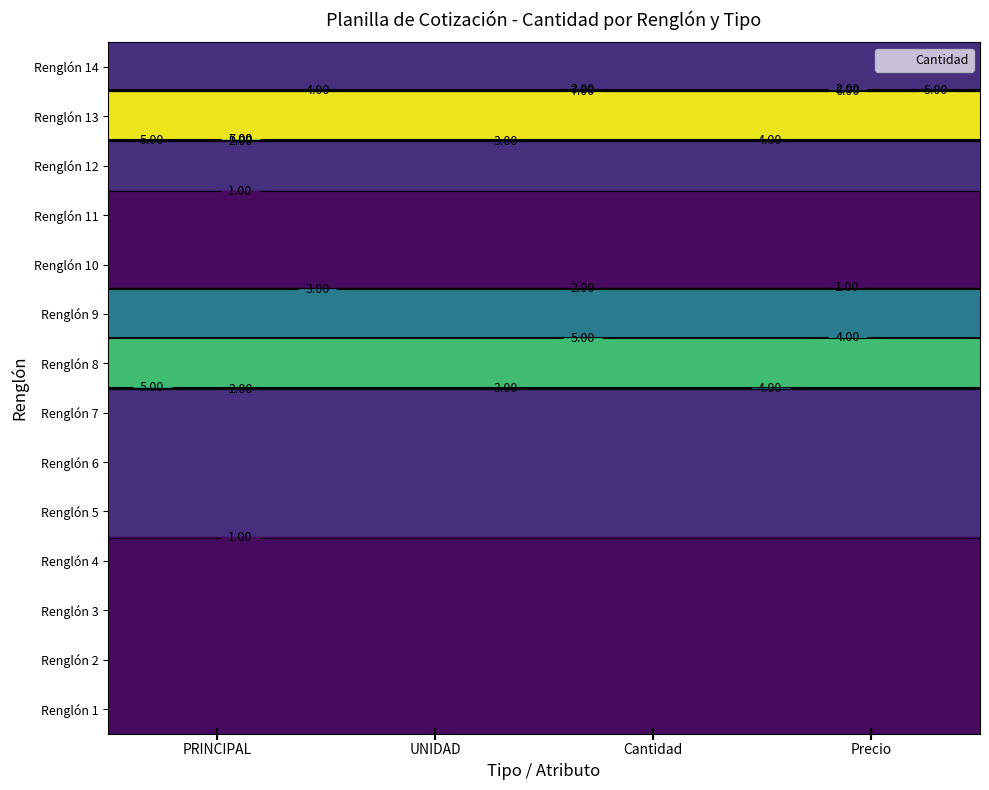

List the labels in order of 3 value, smallest first.

Renglón 1, Renglón 2, Renglón 3, Renglón 4, Renglón 10, Renglón 11, Renglón 5, Renglón 6, Renglón 7, Renglón 12, Renglón 14, Renglón 9, Renglón 8, Renglón 13